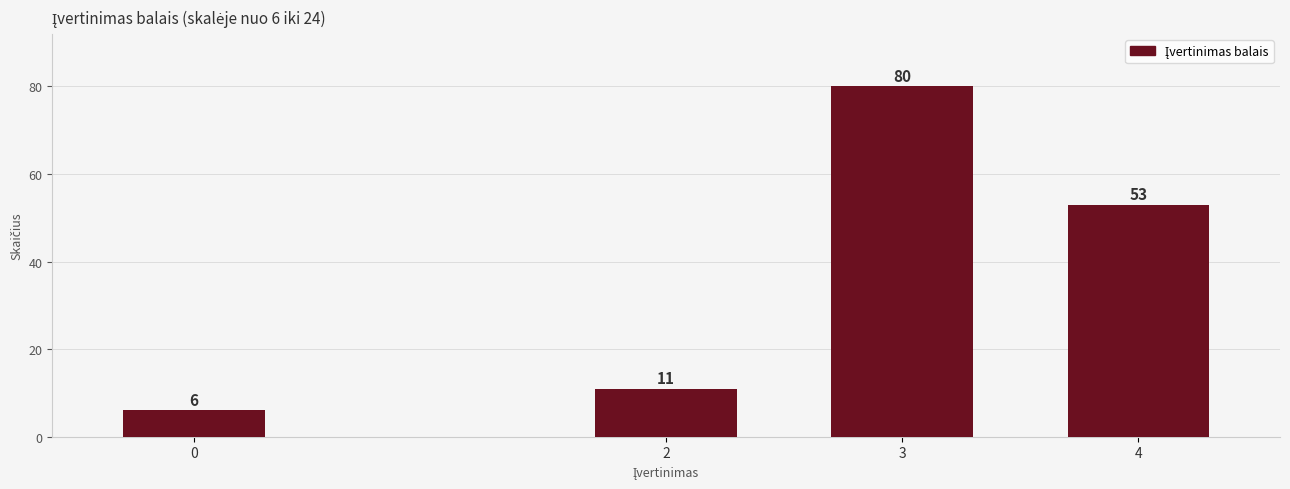

Reading left to right, extract all data points from this chart.

6	11	80	53